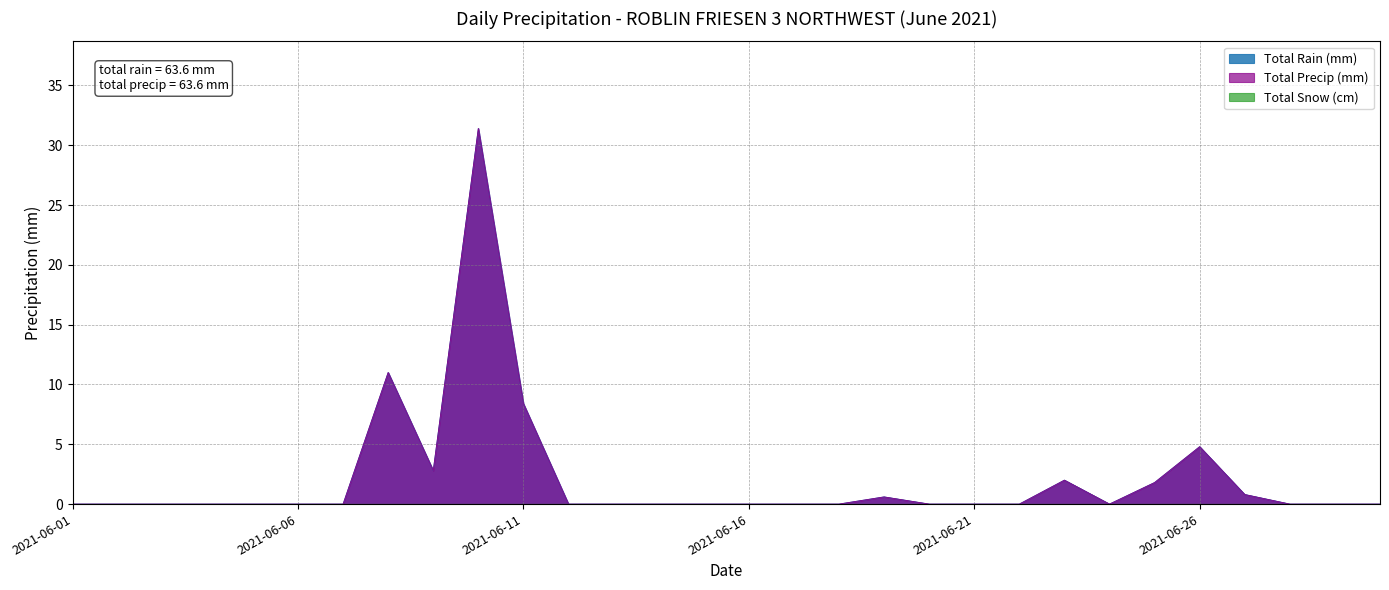

Which series has the widest spread of values?

Total Rain (mm)